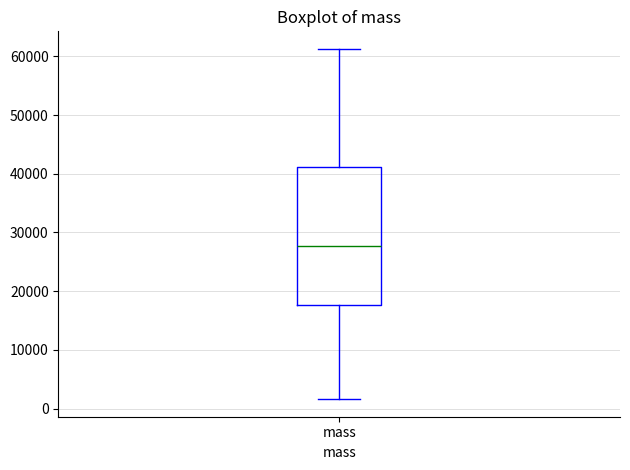

Read this box plot against the y-axis: the position of the median line, the range covered by the box, and the ends of both whiskers. The values are not printed on the chart, so give them approximately, as read against the axis.

median 28000, box 18000 to 41000, whiskers 2000 to 61000